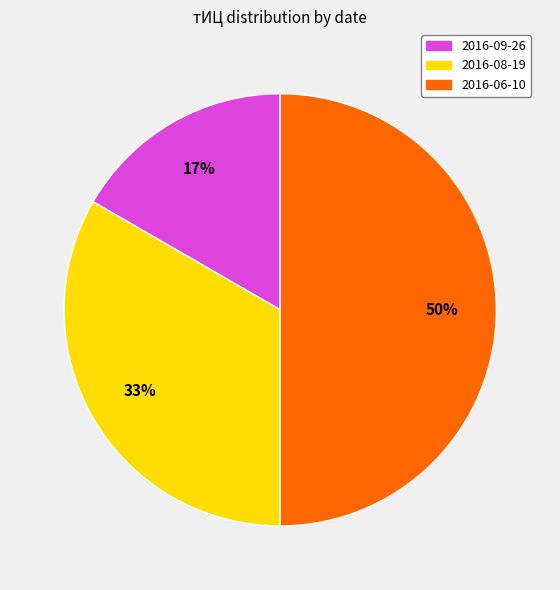

To the nearest percent, what is the average slice percentage?

33%